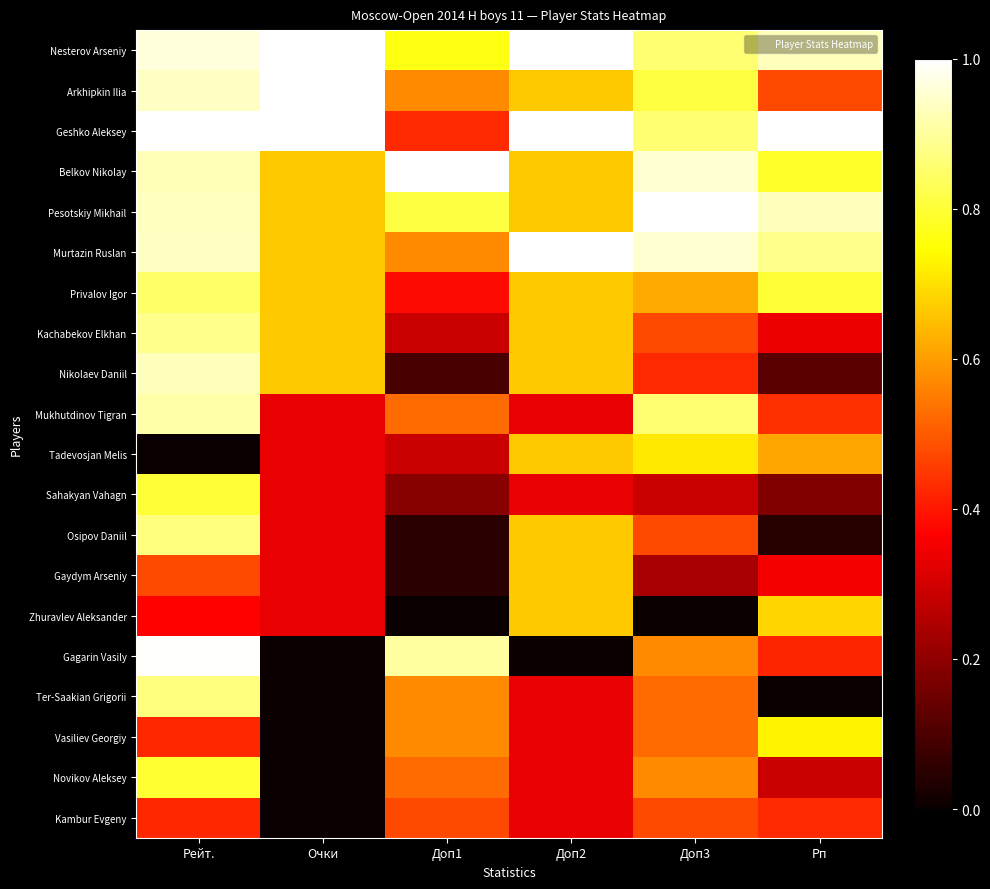

At Доп2, list the series in order from largest to smallest.

Nesterov Arseniy, Geshko Aleksey, Murtazin Ruslan, Arkhipkin Ilia, Belkov Nikolay, Pesotskiy Mikhail, Privalov Igor, Kachabekov Elkhan, Nikolaev Daniil, Tadevosjan Melis, Osipov Daniil, Gaydym Arseniy, Zhuravlev Aleksander, Mukhutdinov Tigran, Sahakyan Vahagn, Ter-Saakian Grigorii, Vasiliev Georgiy, Novikov Aleksey, Kambur Evgeny, Gagarin Vasily